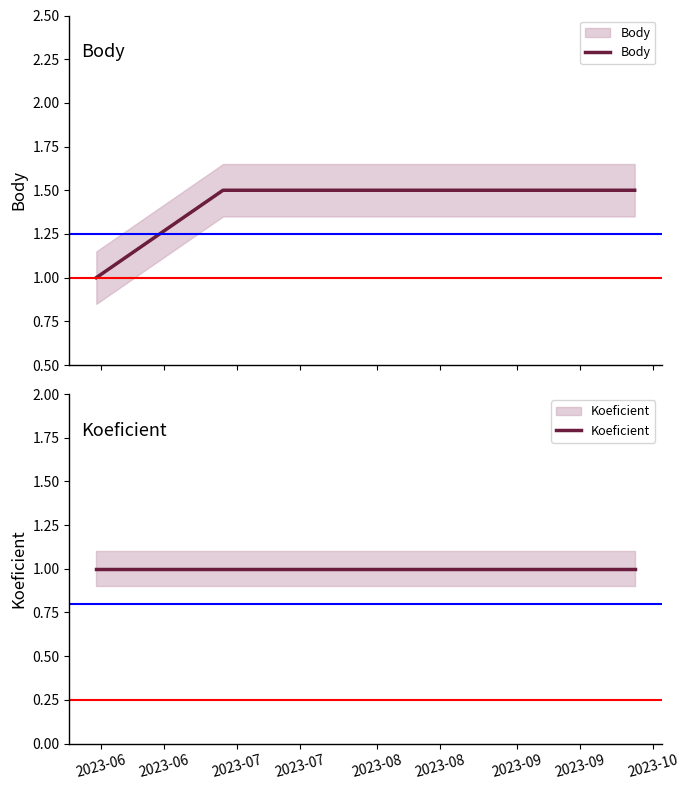

Which label corresponds to the largest value in the chart?

2023-06